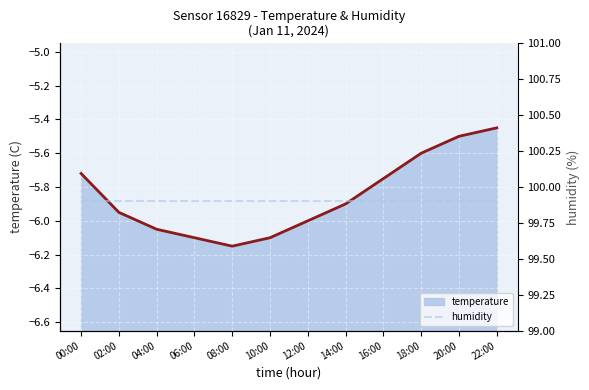

Reading right to left, list all the values displayed in this chart.

temp line: 22:00=-5.5	20:00=-5.5	18:00=-5.6	16:00=-5.8	14:00=-5.9	12:00=-6.0	10:00=-6.1	08:00=-6.2	06:00=-6.1	04:00=-6.0	02:00=-6.0	00:00=-5.7
humidity: 22:00=99.9	20:00=99.9	18:00=99.9	16:00=99.9	14:00=99.9	12:00=99.9	10:00=99.9	08:00=99.9	06:00=99.9	04:00=99.9	02:00=99.9	00:00=99.9